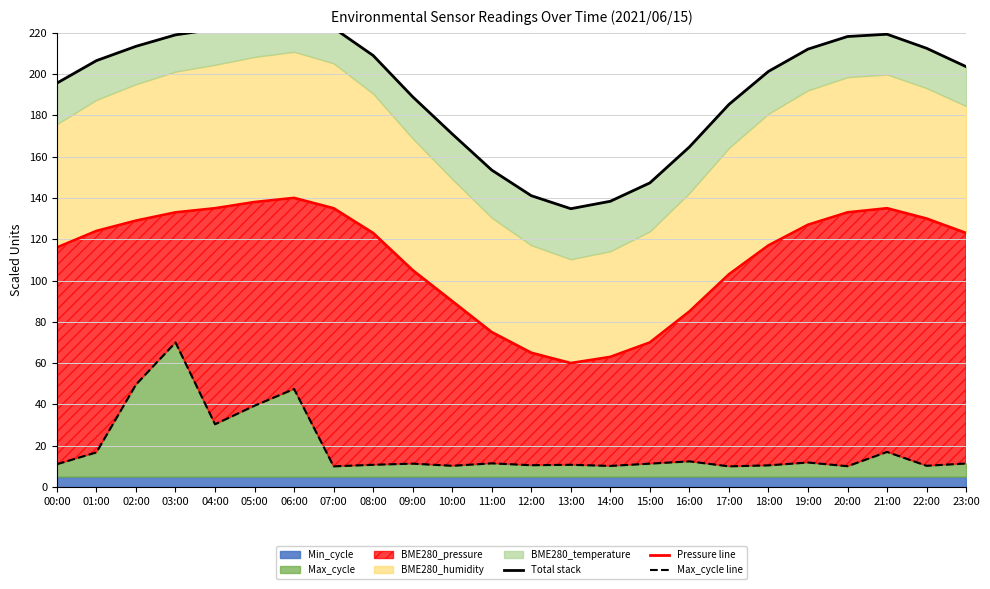

Rank the series by their maximum value, from lowest to highest.

Max_cycle line, Pressure line, Total stack